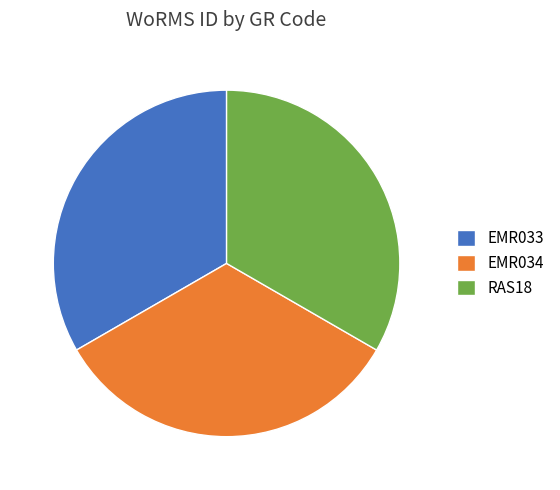

Do EMR034 and RAS18 together represent more than half of the pie?

Yes